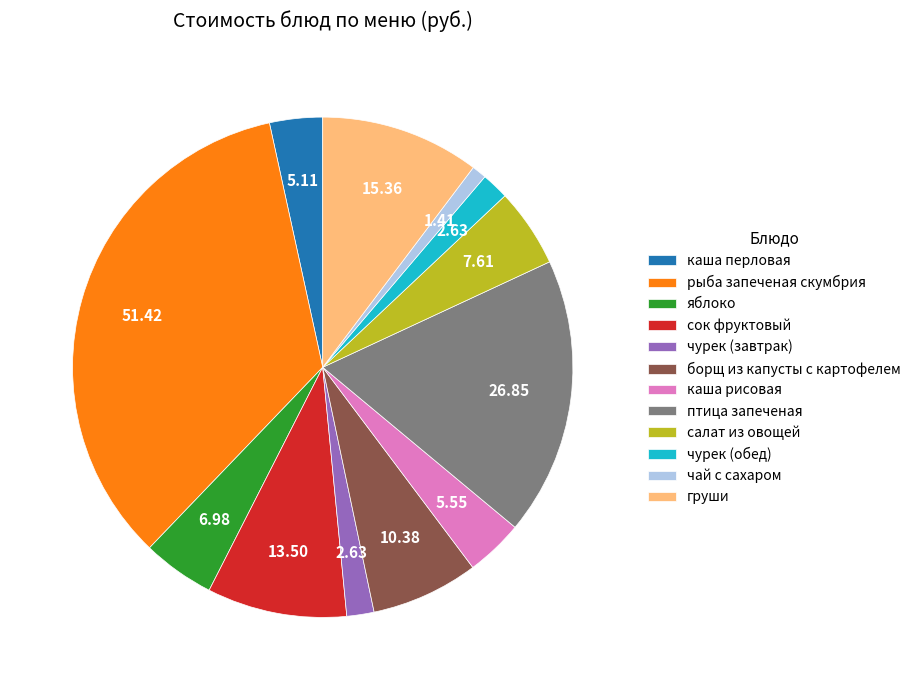

What is the ratio of the value at птица запеченая to the value at сок фруктовый?

2.0